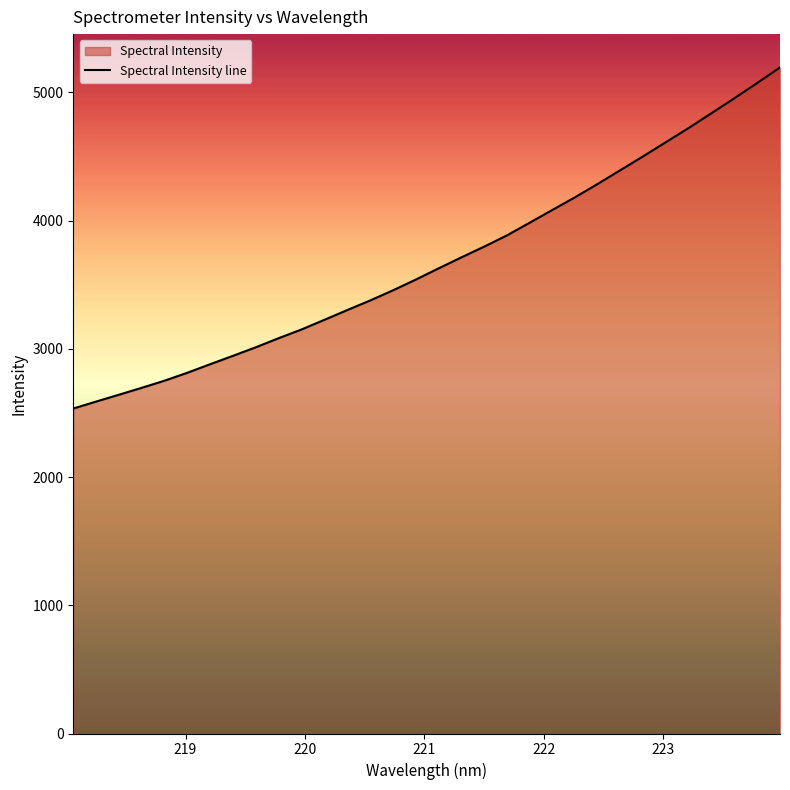

What is the greatest value displayed?

5194.0